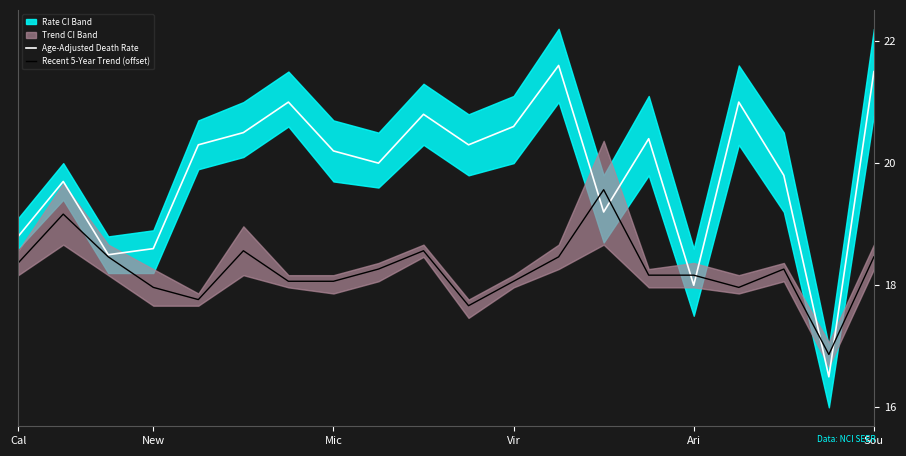

True or false: Recent 5-Year Trend (offset) has a value of 18.5 at Sou.

True